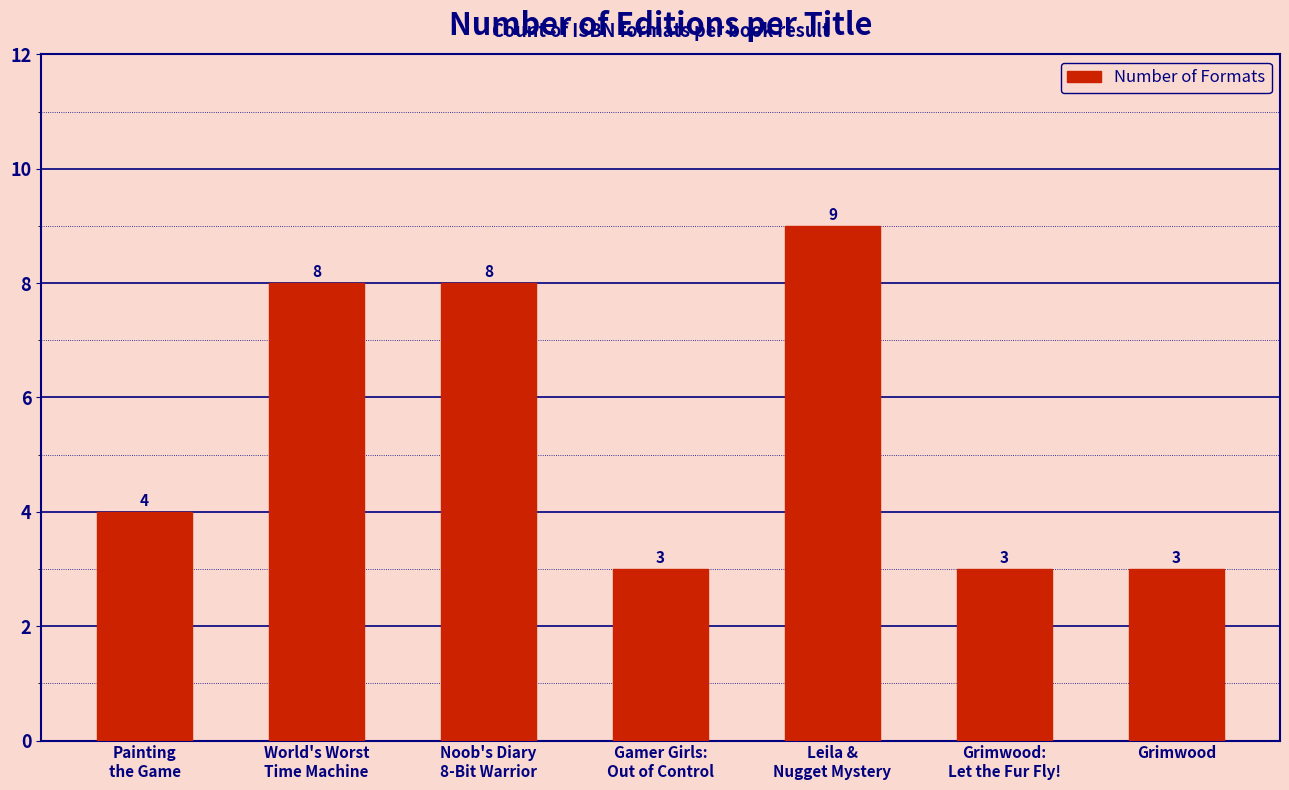

What is the average value?

5